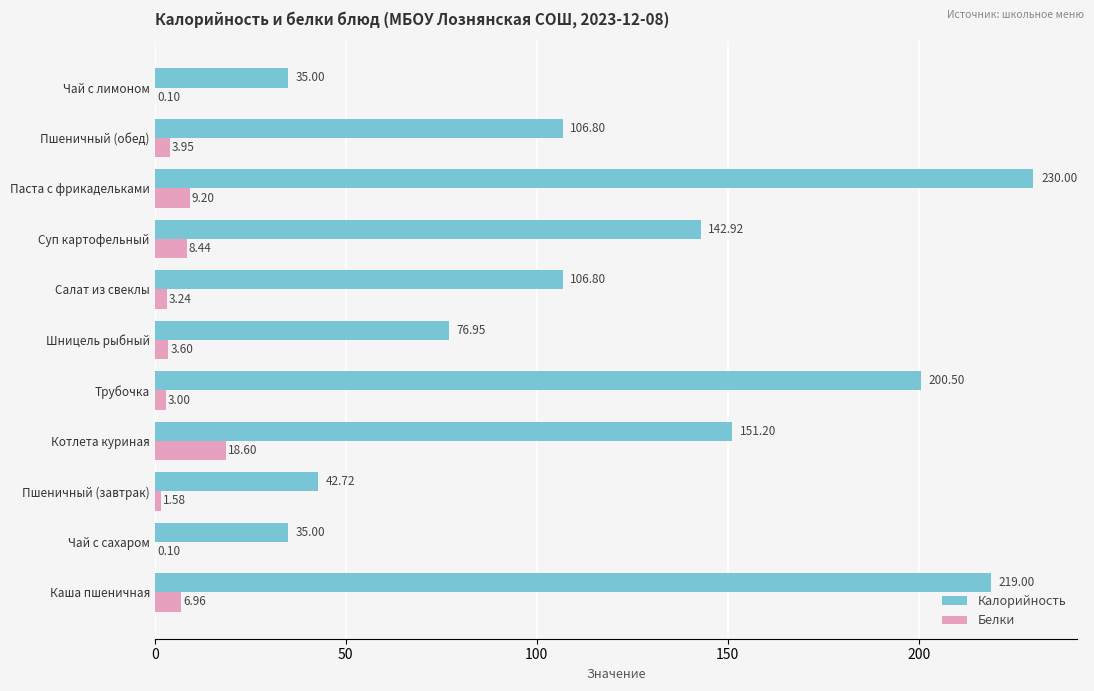

Which category has the highest value in the Калорийность series?

Паста с фрикадельками